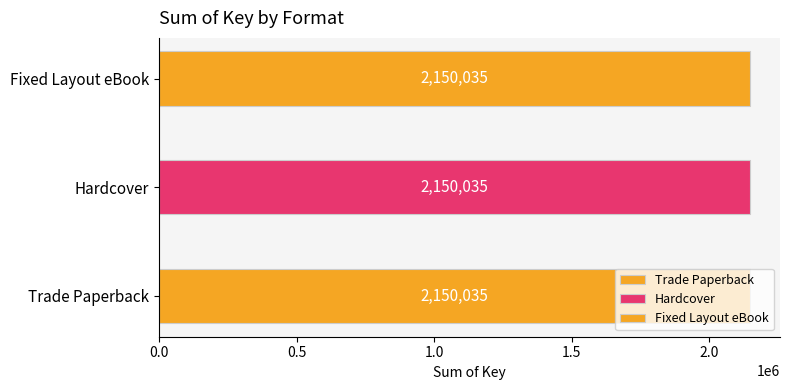

What is the sum of the values at Trade Paperback and Trade Paperback?

2150035